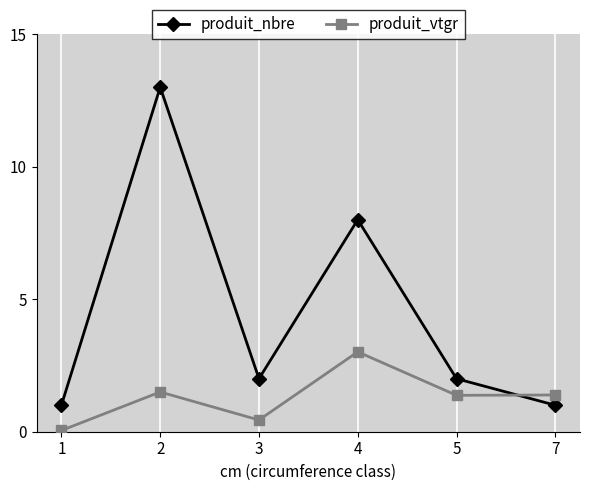

True or false: produit_nbre has a value of 1.7 at 7.

False